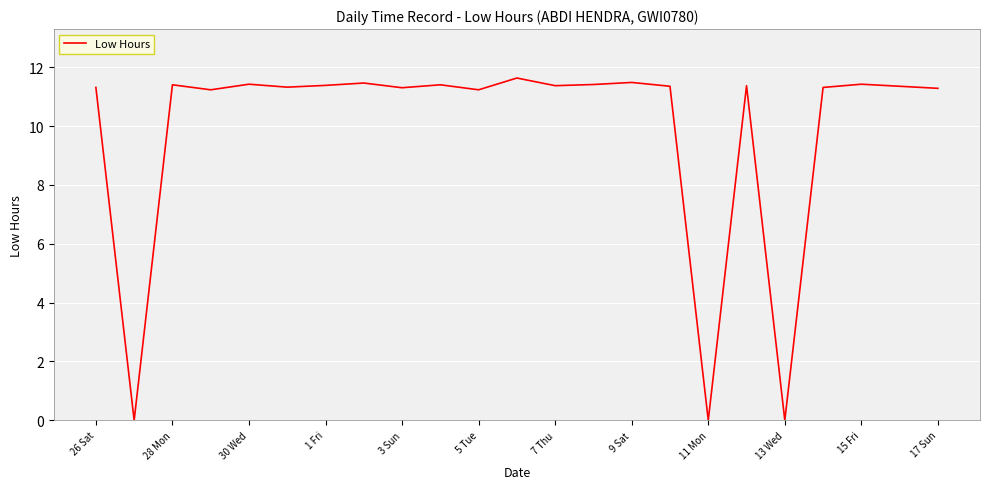

What is the greatest value displayed?

11.6